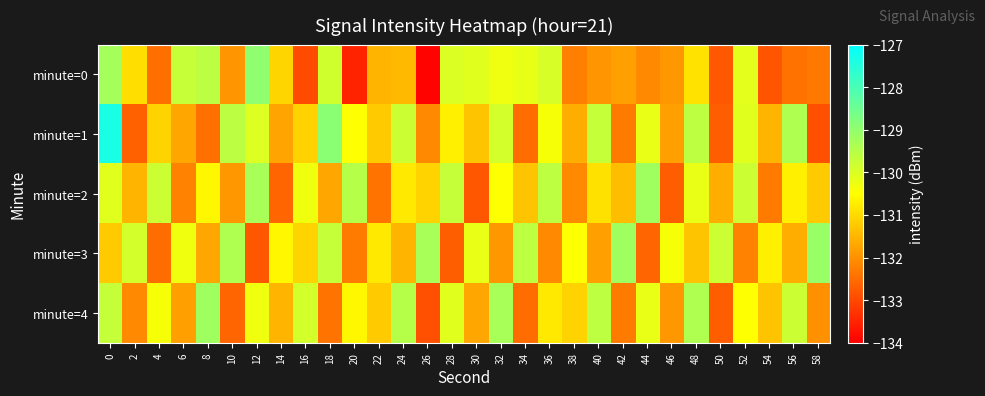

Reading right to left, list all the values displayed in this chart.

minute=0: 58=-132.3	56=-132.4	54=-132.8	52=-130.1	50=-132.8	48=-130.9	46=-131.9	44=-132.1	42=-131.8	40=-131.9	38=-132.2	36=-130.0	34=-130.2	32=-130.3	30=-130.1	28=-130.0	26=-133.9	24=-131.4	22=-131.5	20=-133.5	18=-129.9	16=-133.0	14=-131.1	12=-129.0	10=-131.9	8=-129.6	6=-129.7	4=-132.5	2=-130.9	0=-129.3
minute=1: 58=-132.9	56=-129.4	54=-131.5	52=-130.1	50=-132.7	48=-129.6	46=-131.8	44=-130.2	42=-132.3	40=-129.7	38=-131.6	36=-130.4	34=-132.5	32=-129.9	30=-131.3	28=-130.7	26=-132.1	24=-129.8	22=-131.2	20=-130.5	18=-128.9	16=-131.1	14=-131.7	12=-130.0	10=-129.6	8=-132.5	6=-131.7	4=-131.1	2=-132.7	0=-127.4
minute=2: 58=-131.2	56=-130.7	54=-132.3	52=-129.8	50=-131.6	48=-130.2	46=-132.7	44=-129.2	42=-131.4	40=-130.9	38=-132.1	36=-129.6	34=-131.3	32=-130.5	30=-132.8	28=-129.7	26=-131.1	24=-130.8	22=-132.4	20=-129.5	18=-131.7	16=-130.3	14=-132.6	12=-129.3	10=-131.9	8=-130.6	6=-132.2	4=-129.8	2=-131.5	0=-130.1
minute=3: 58=-129.1	56=-131.6	54=-130.7	52=-132.2	50=-129.8	48=-131.3	46=-130.4	44=-132.6	42=-129.2	40=-131.8	38=-130.5	36=-132.1	34=-129.6	32=-131.9	30=-130.2	28=-132.7	26=-129.3	24=-131.5	22=-130.8	20=-132.3	18=-129.7	16=-131.1	14=-130.6	12=-132.8	10=-129.4	8=-131.7	6=-130.3	4=-132.5	2=-129.9	0=-131.2
minute=4: 58=-132.0	56=-129.8	54=-131.3	52=-130.5	50=-132.7	48=-129.4	46=-131.9	44=-130.2	42=-132.3	40=-129.6	38=-131.1	36=-130.8	34=-132.5	32=-129.3	30=-131.7	28=-130.1	26=-132.9	24=-129.5	22=-131.2	20=-130.6	18=-132.4	16=-129.9	14=-131.5	12=-130.3	10=-132.6	8=-129.2	6=-131.8	4=-130.4	2=-132.1	0=-129.7